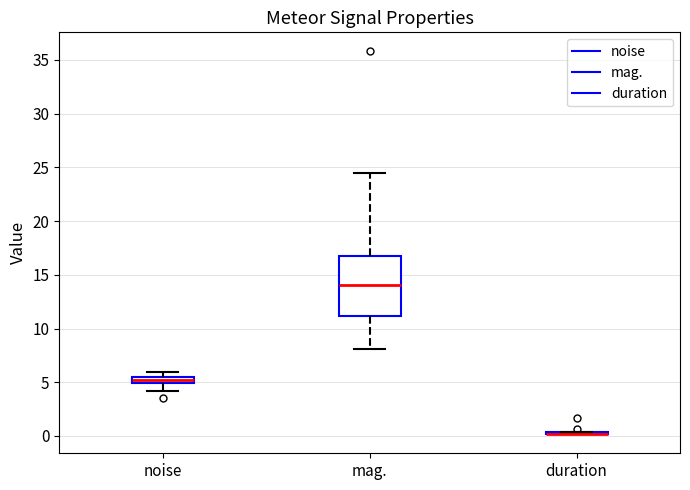

Which box is the tallest, from its lower edge to its upper edge?

mag.